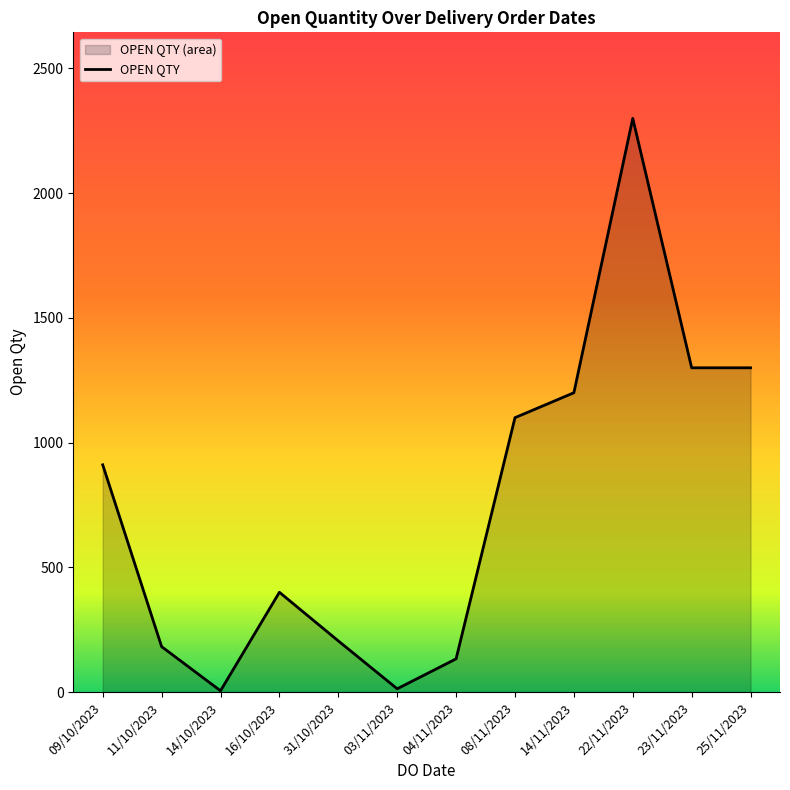

How many data points are less than 911?

6